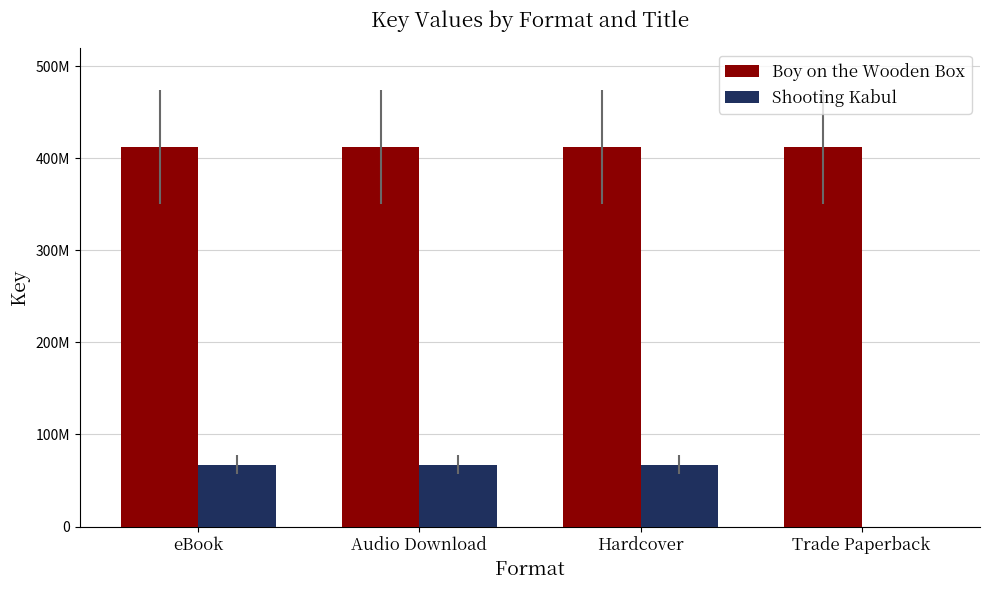

Does the chart contain stacked bars?

No